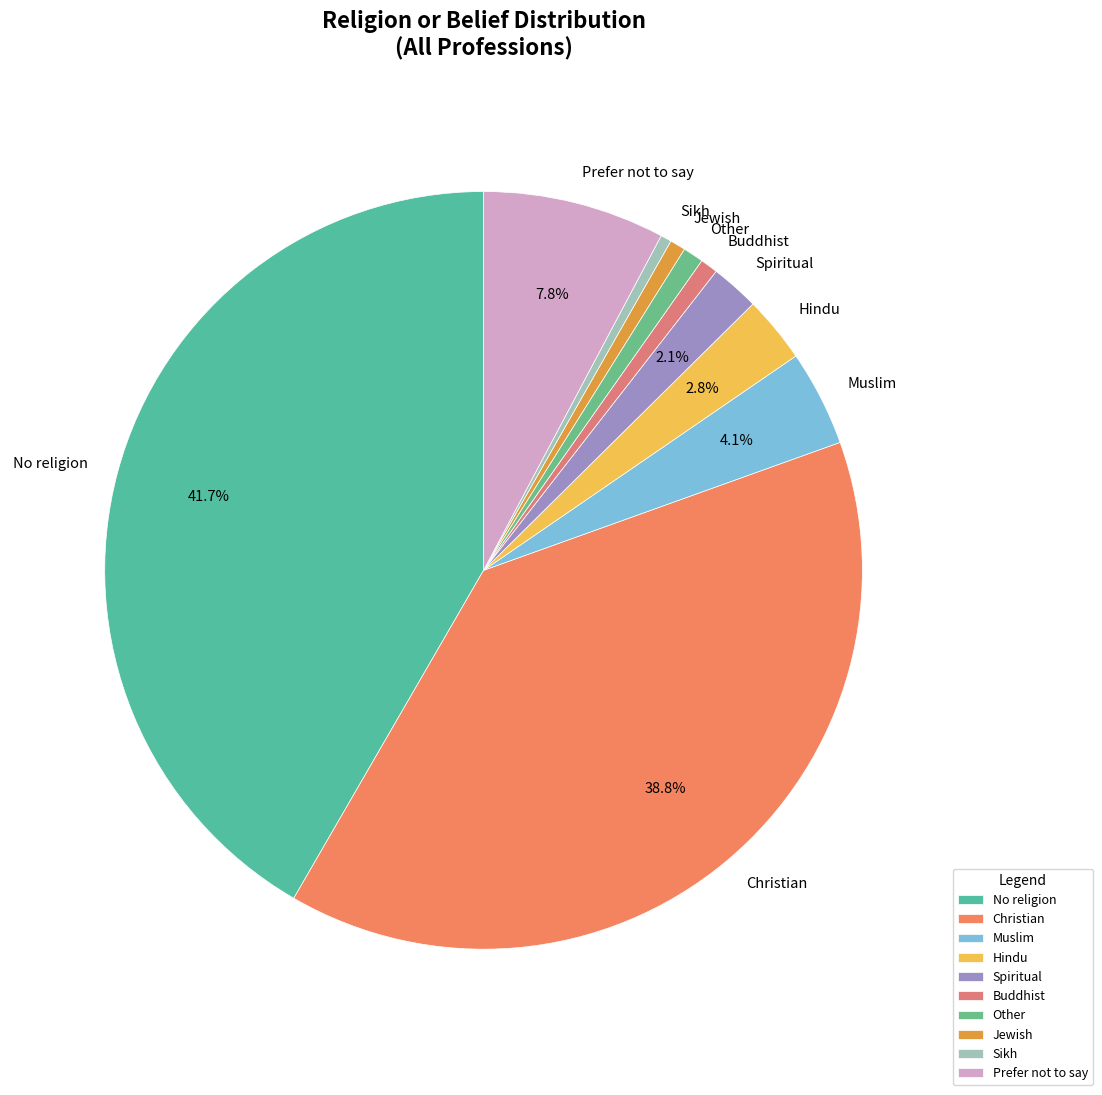

Do Spiritual and No religion together represent more than half of the pie?

No